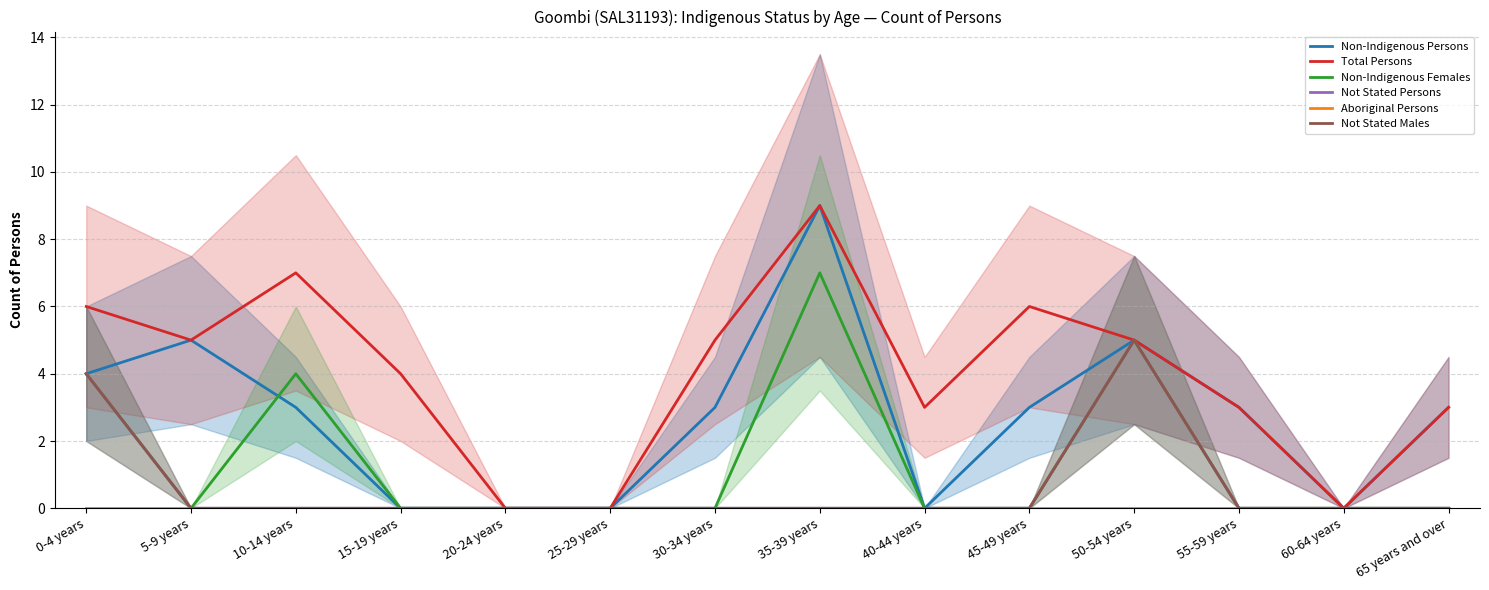

Reading right to left, what are all the values shown in this chart?

Non-Indigenous Persons: 3	0	3	5	3	0	9	3	0	0	0	3	5	4
Total Persons: 3	0	3	5	6	3	9	5	0	0	4	7	5	6
Non-Indigenous Females: 0	0	0	5	0	0	7	0	0	0	0	4	0	4
Not Stated Persons: 0	0	0	5	0	0	0	0	0	0	0	0	0	4
Aboriginal Persons: 0	0	0	0	0	0	0	0	0	0	0	0	0	0
Not Stated Males: 0	0	0	5	0	0	0	0	0	0	0	0	0	4